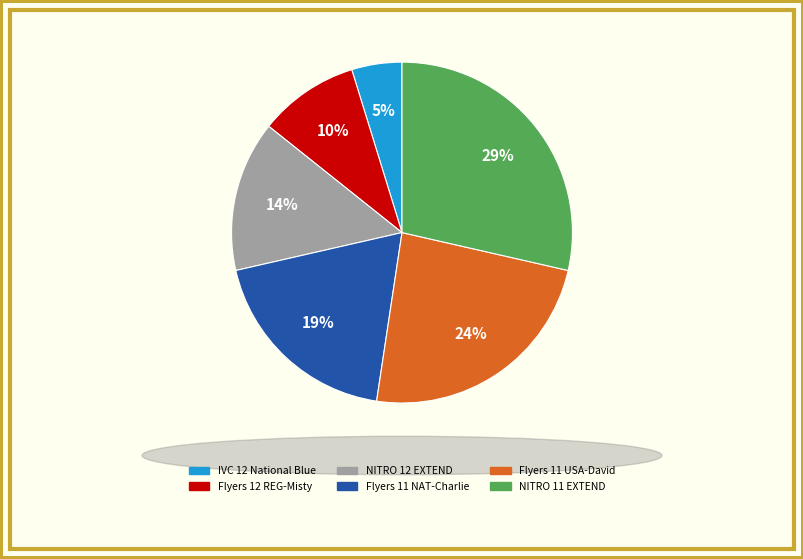

Rank the categories by value from lowest to highest.

IVC 12 National Blue, Flyers 12 REG-Misty, NITRO 12 EXTEND, Flyers 11 NAT-Charlie, Flyers 11 USA-David, NITRO 11 EXTEND